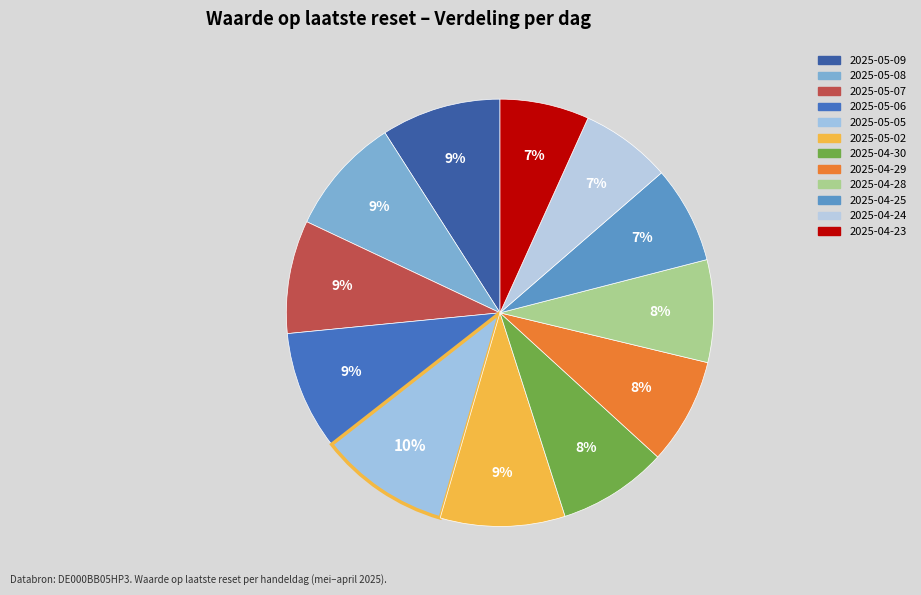

Count the number of slices in the pie.

12